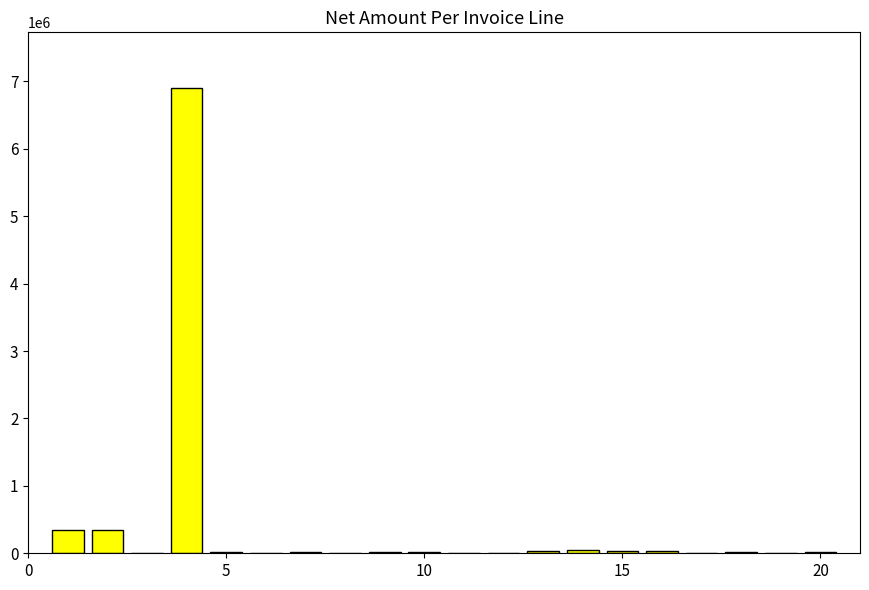

What is the sum of all values?

7909324.9